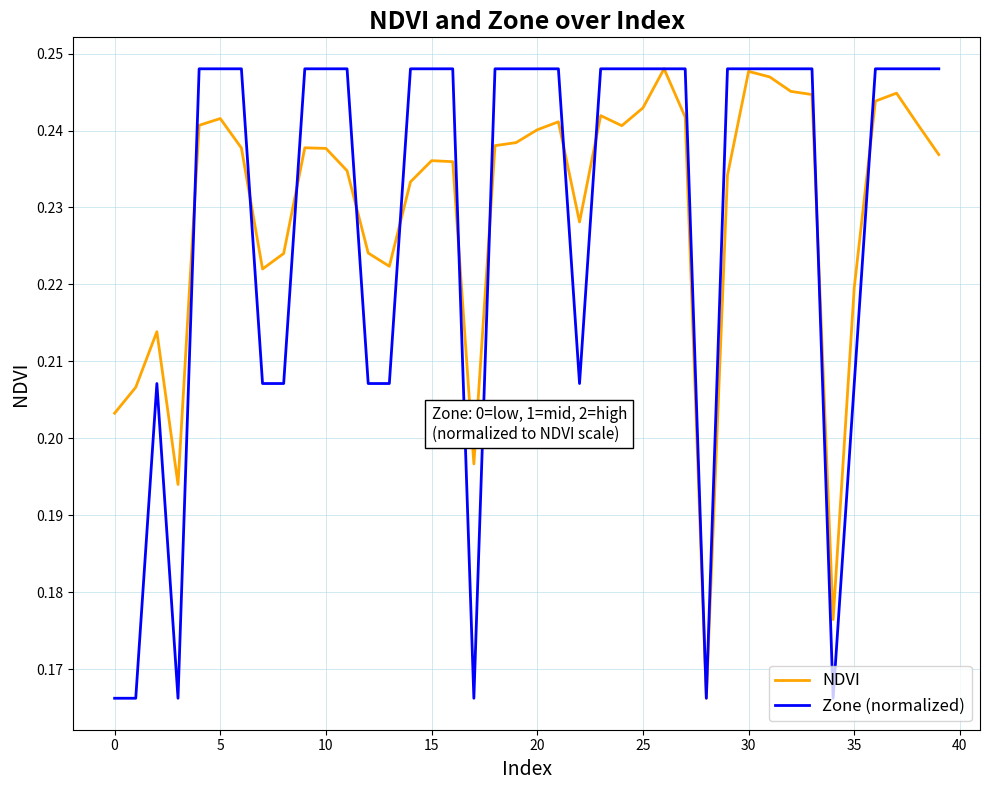

What is the difference between the maximum and second lowest values in the NDVI series?

0.1